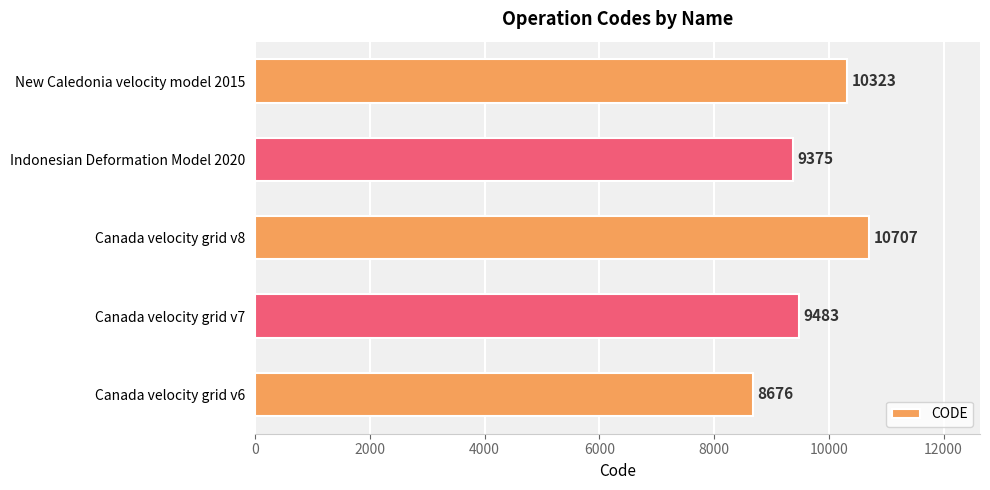

What is the smallest value displayed?

8676